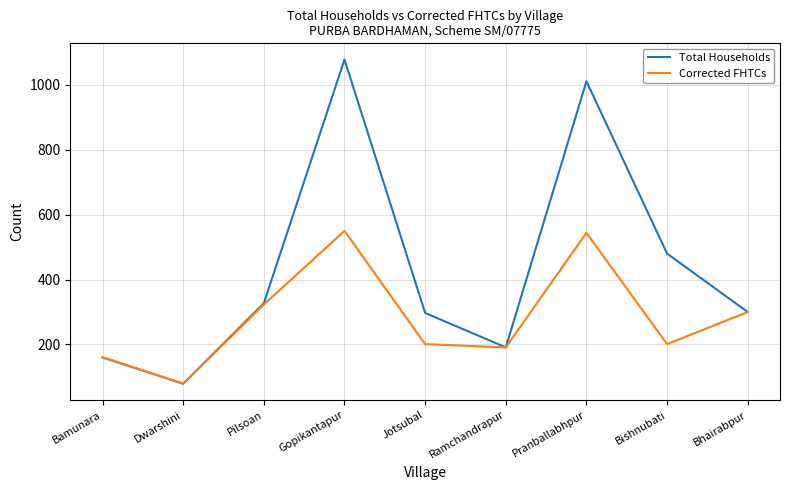

The value of Total Households at Ramchandrapur is 191. True or false?

True